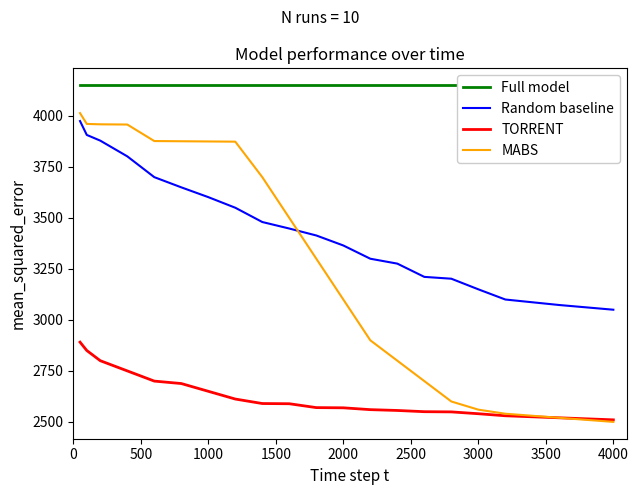

What is the average value of the Random baseline series?

3457